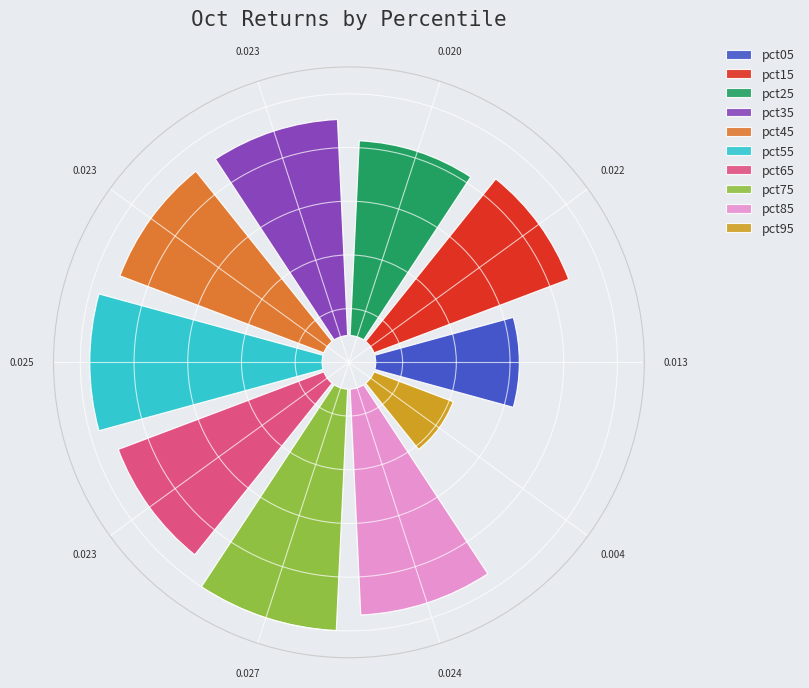

The 0.013 slice represents 1% of the pie. True or false?

False